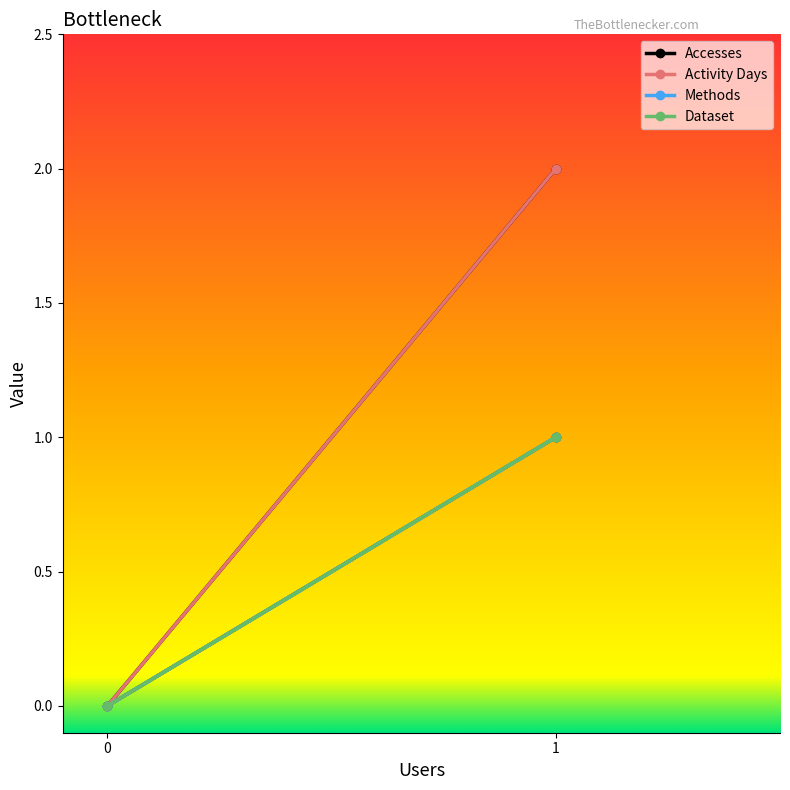

How many data points in Activity Days are less than 1?

1